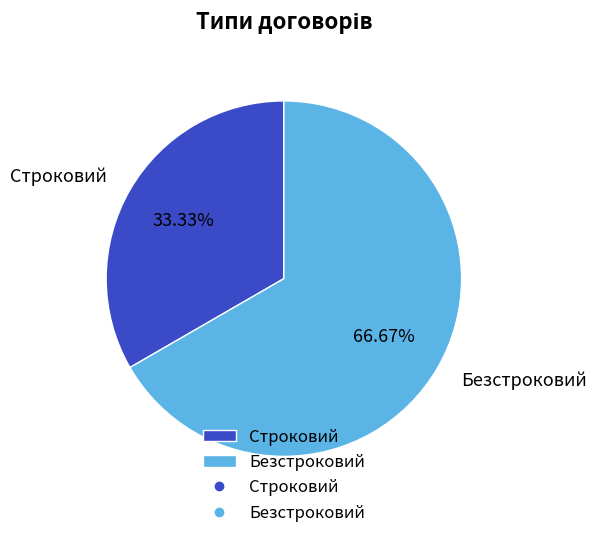

To the nearest percent, what portion does Строковий represent?

33%